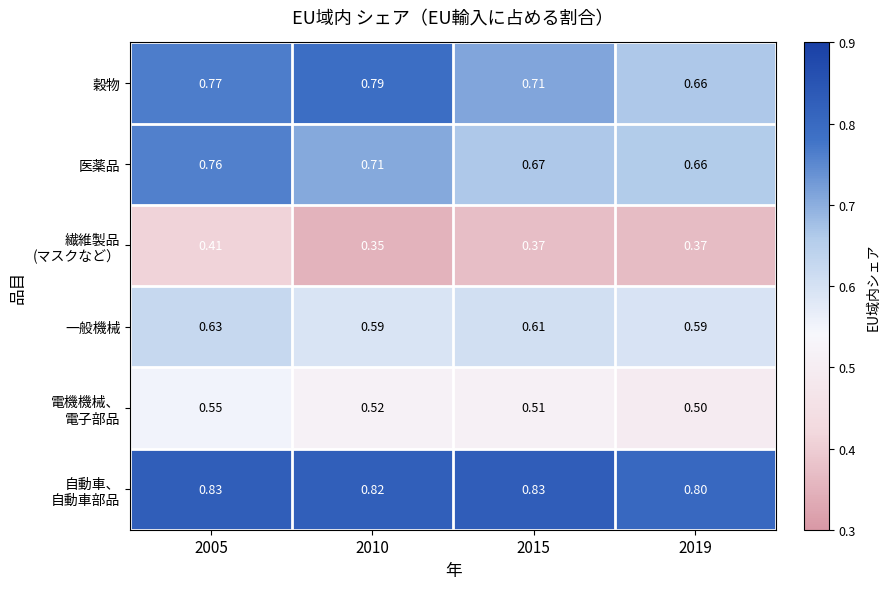

Which series changed the most between 2010 and 2015?

穀物